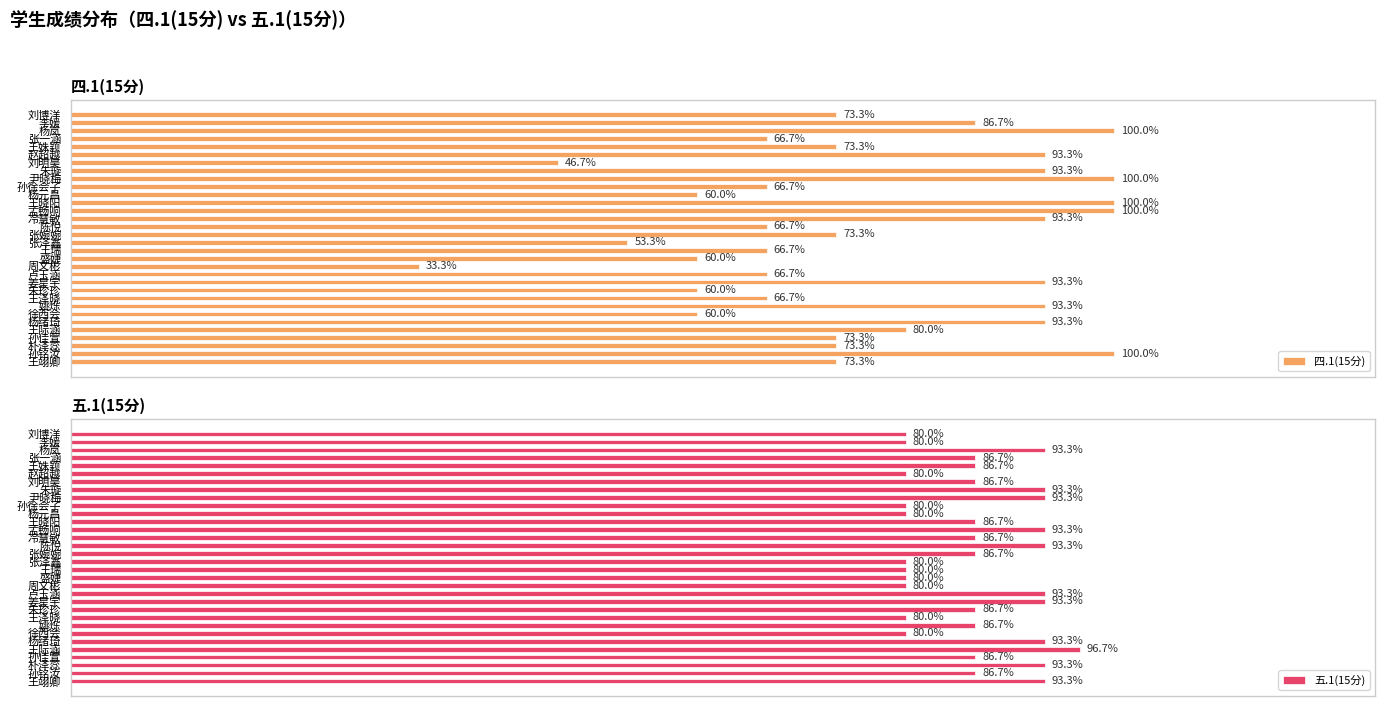

Does the chart contain any negative values?

No